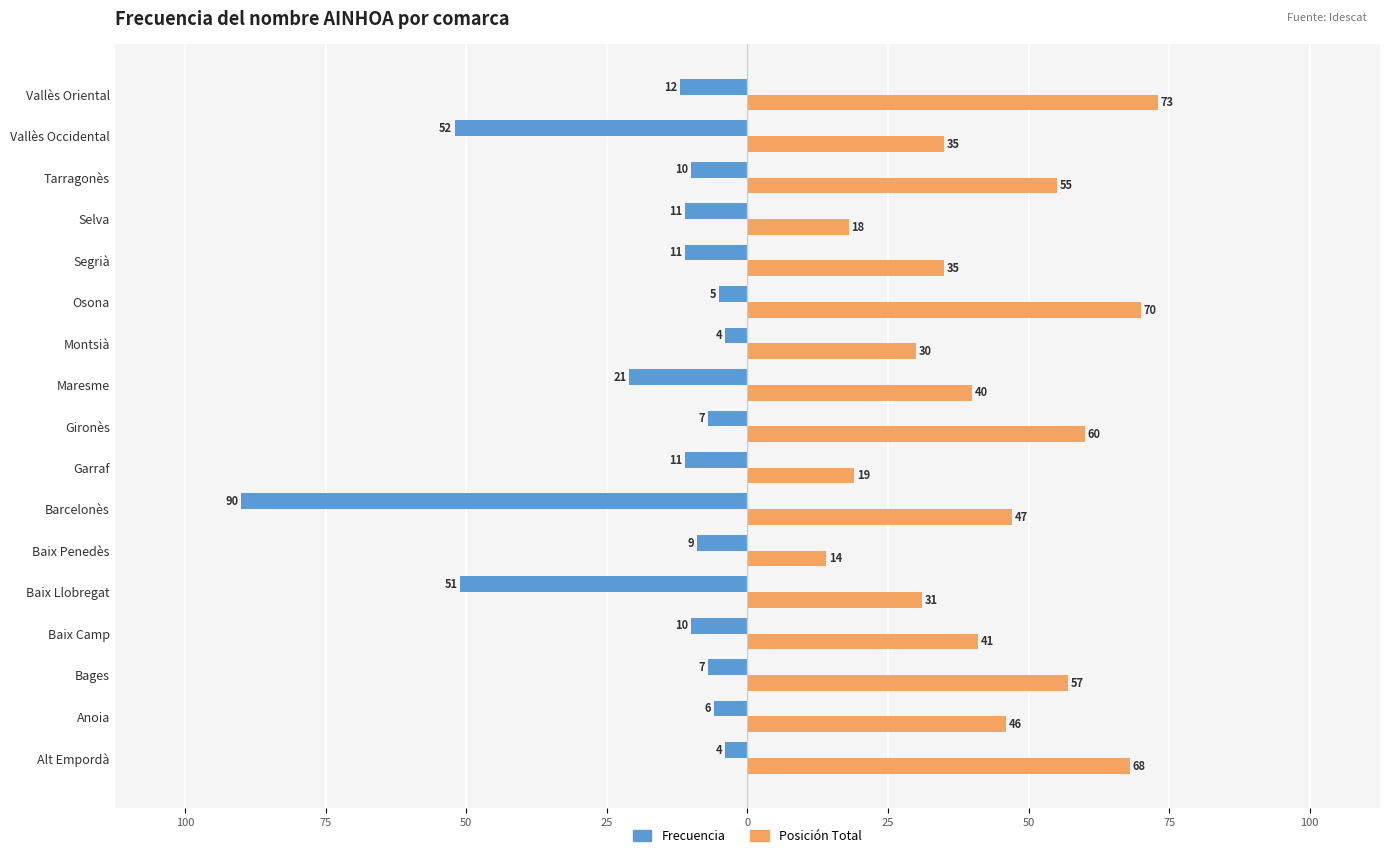

What are all the series names shown in the legend?

Frecuencia, Posición Total